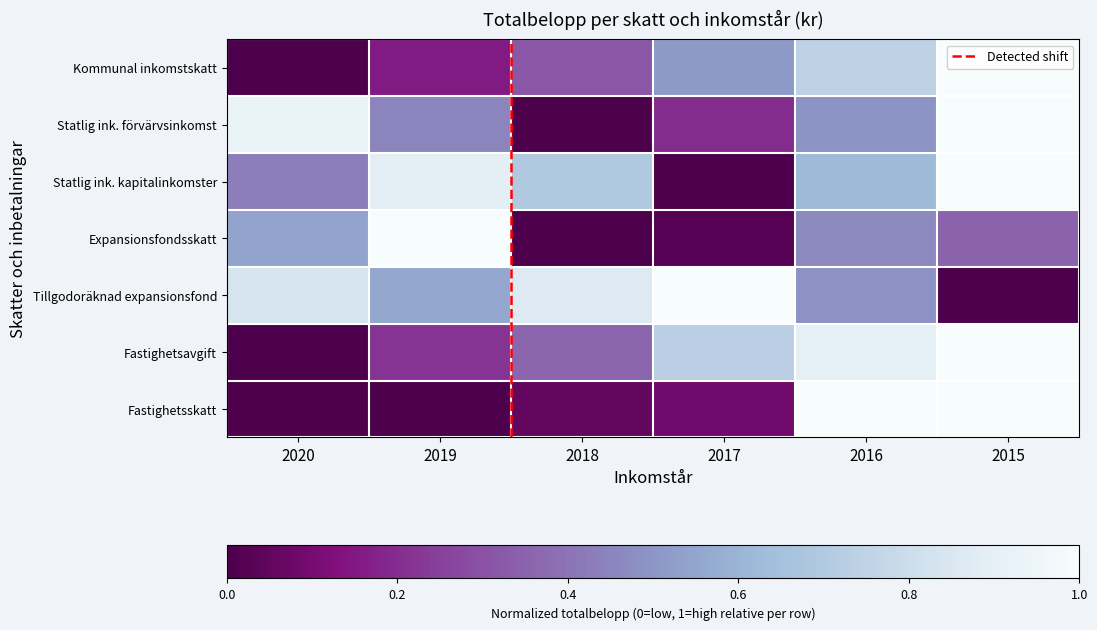

The Statlig ink. kapitalinkomster series shows 1.0 at 2015. True or false?

True